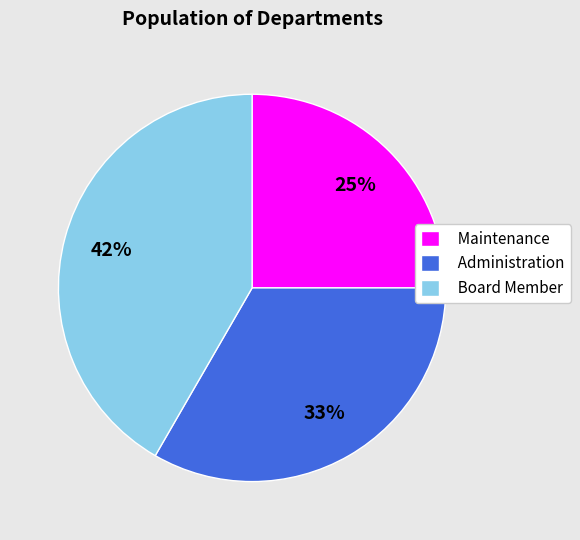

To the nearest percent, what portion does Administration represent?

33%